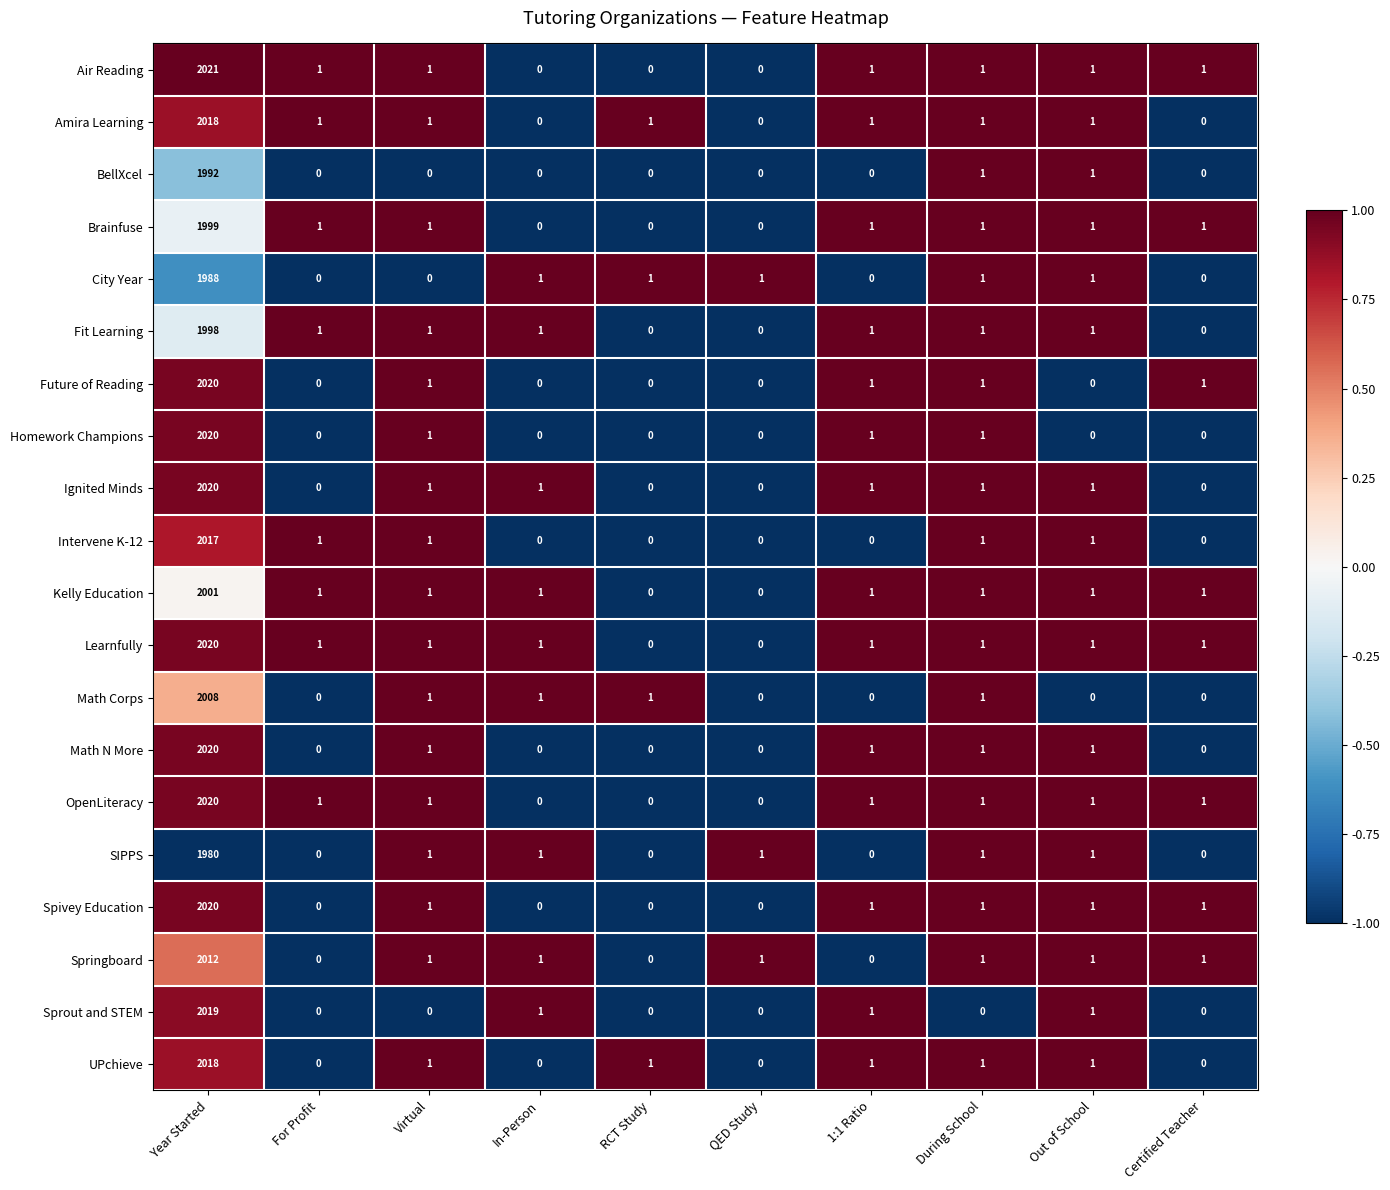

Which category has the highest value across all series?

Year Started